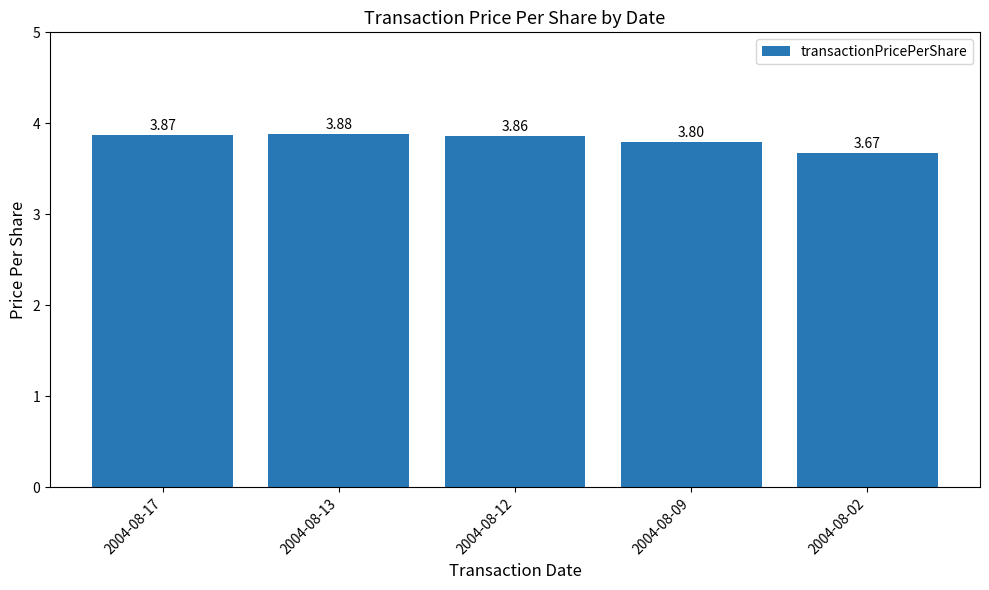

The value at 2004-08-13 is 1.3. True or false?

False